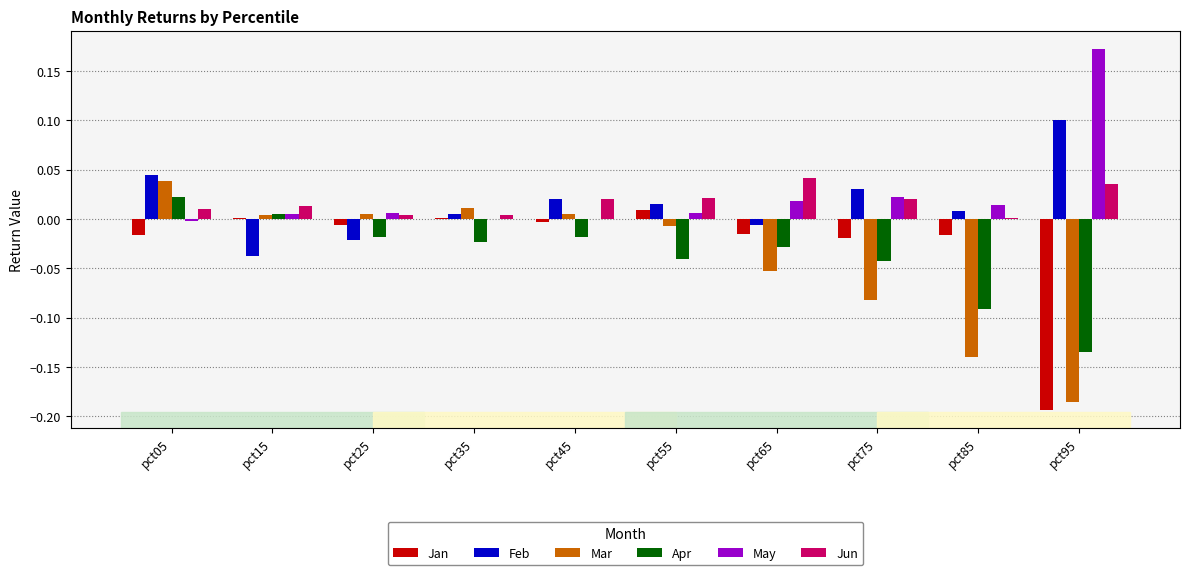

At which category does the chart reach its peak across all series?

pct95